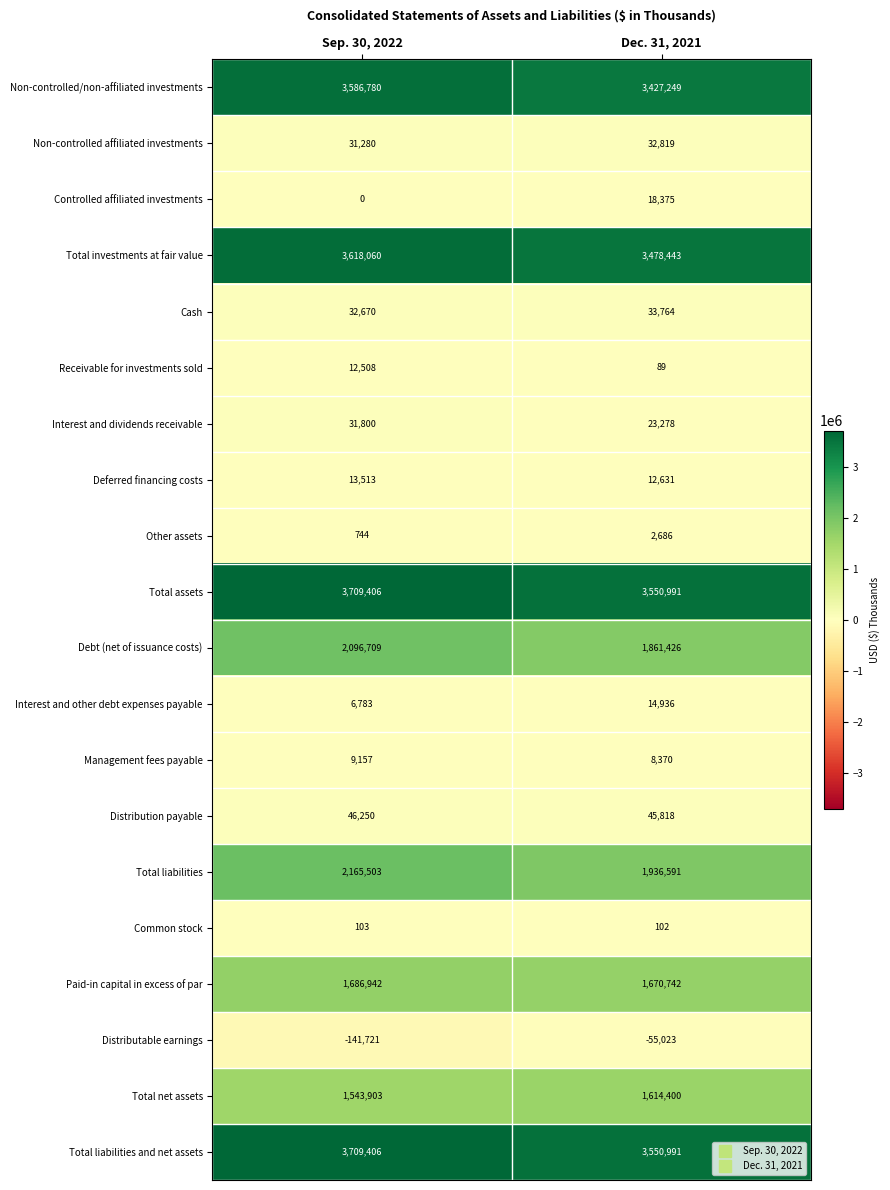

Is it true that Deferred financing costs equals 22409 at Dec. 31, 2021?

False